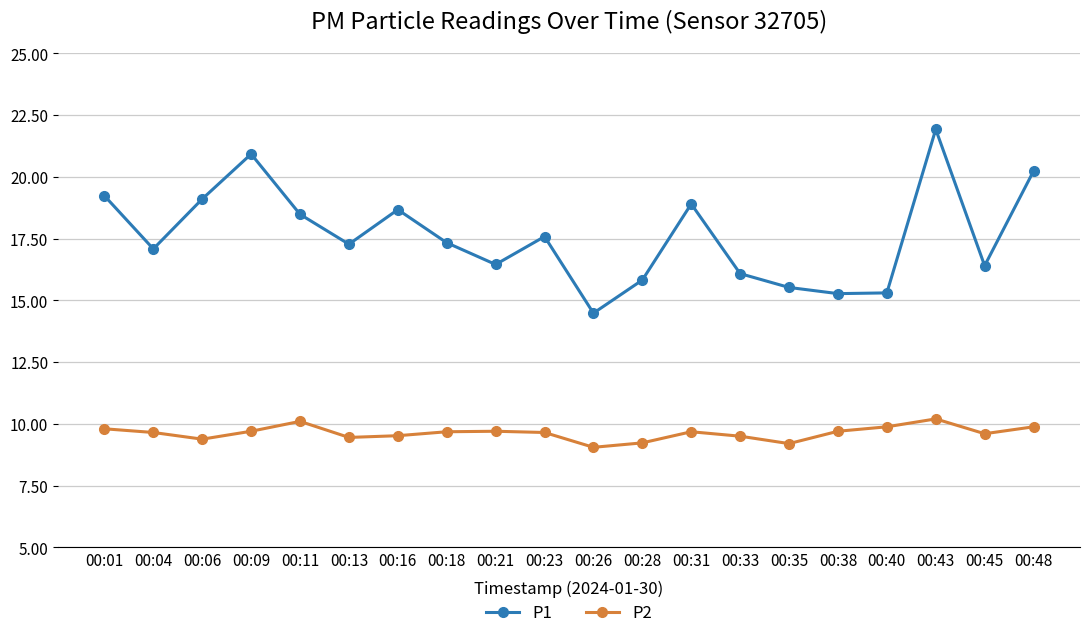

How many lines are shown in the chart?

2